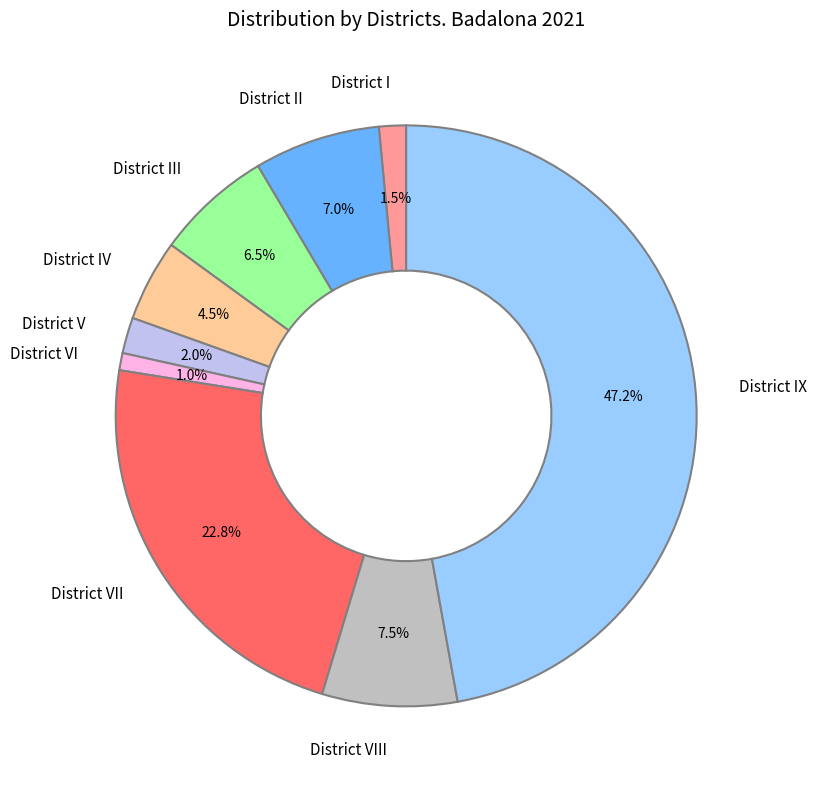

To the nearest percent, what is the combined percentage of District VI and District VII?

24%